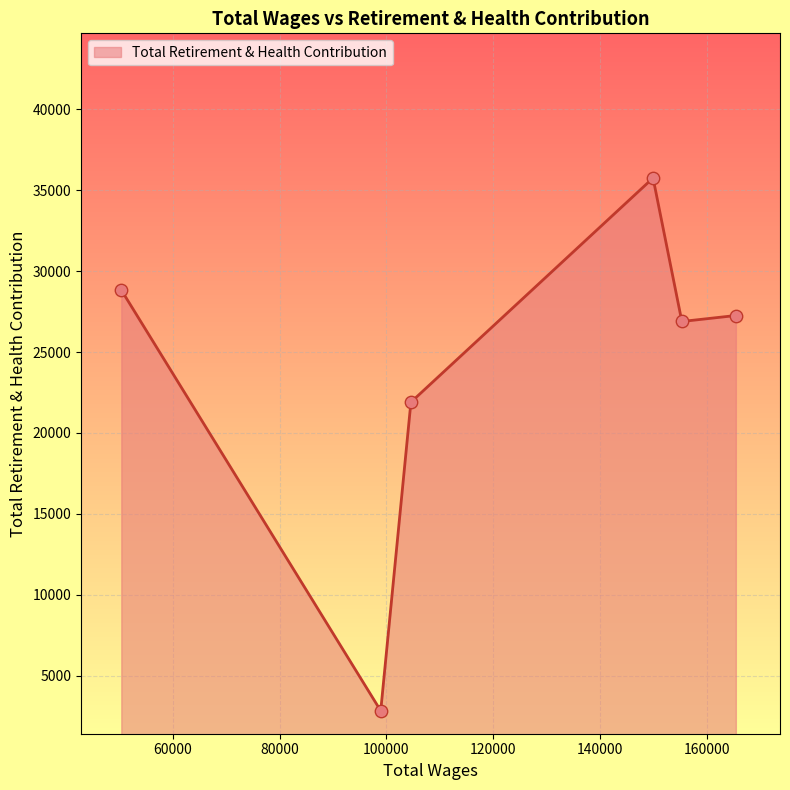

What is the minimum value shown in the chart?

2834